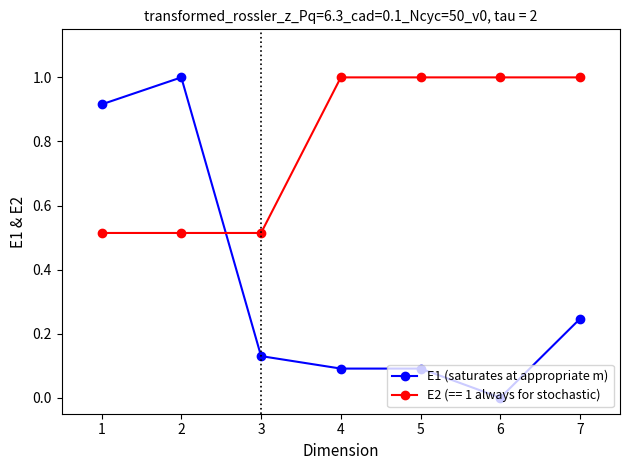

What is the maximum value shown in the chart?

1.0